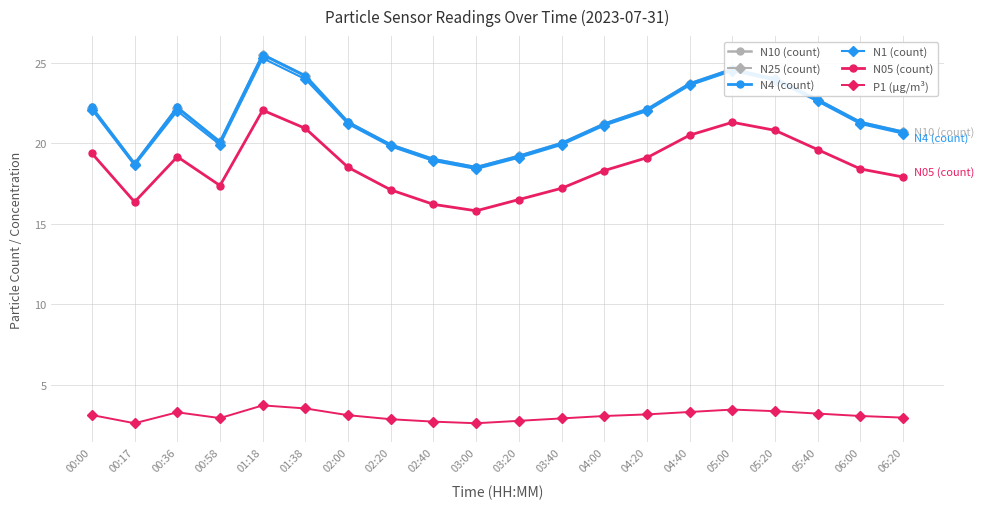

What is the minimum value shown in the chart?

2.6